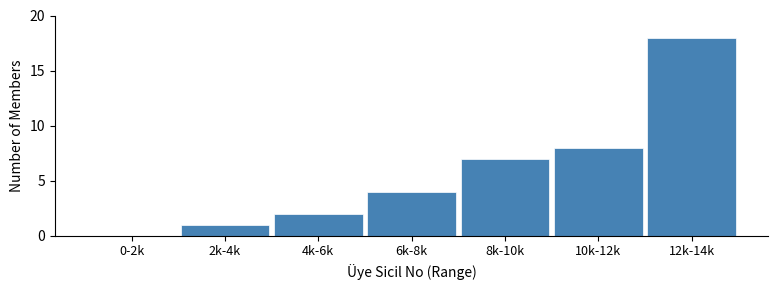

Reading left to right, extract all data points from this chart.

0-2k=0	2k-4k=1	4k-6k=2	6k-8k=4	8k-10k=7	10k-12k=8	12k-14k=18